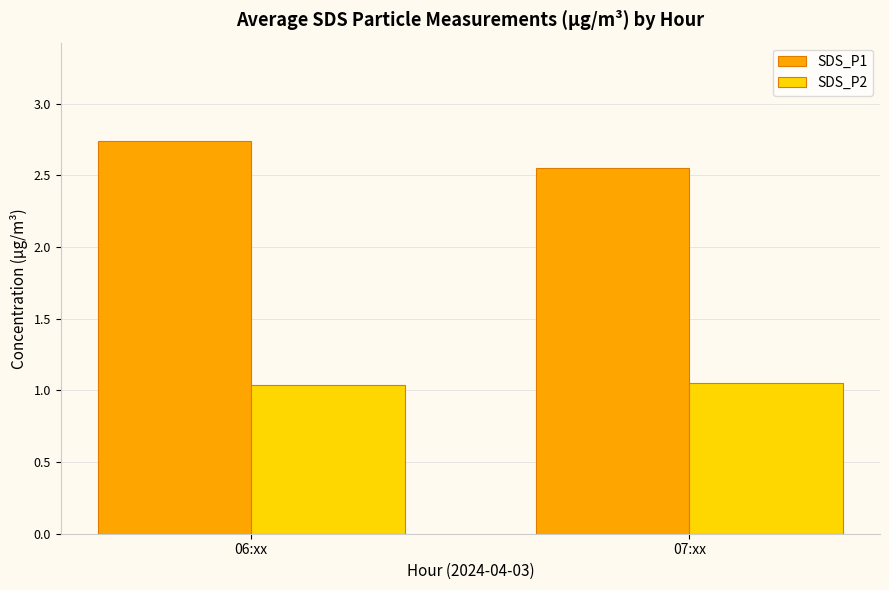

What position from the right is 07:xx?

1